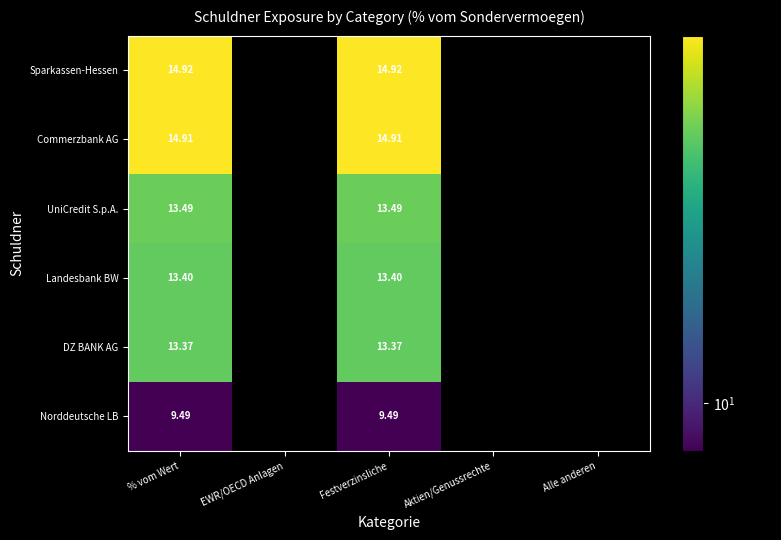

Rank the series by their maximum value, from highest to lowest.

Sparkassen-Hessen, Commerzbank AG, UniCredit S.p.A., Landesbank BW, DZ BANK AG, Norddeutsche LB